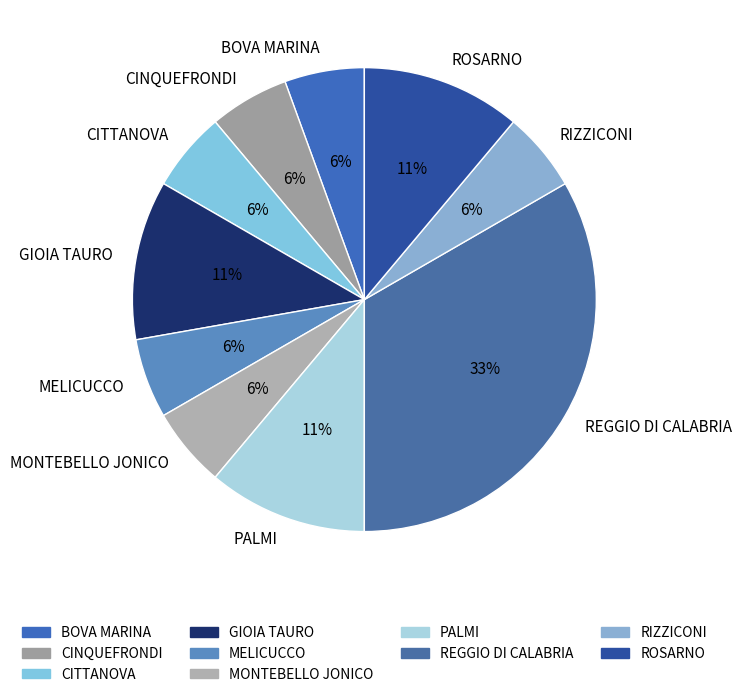

Is there a majority slice in this chart?

No